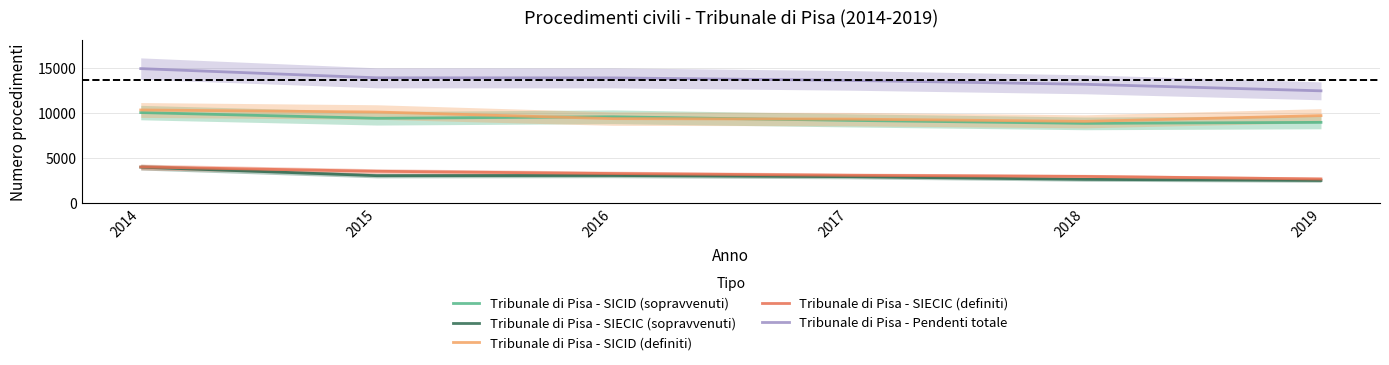

List the labels in order of Tribunale di Pisa - SIECIC (definiti) value, smallest first.

2019, 2018, 2017, 2016, 2015, 2014